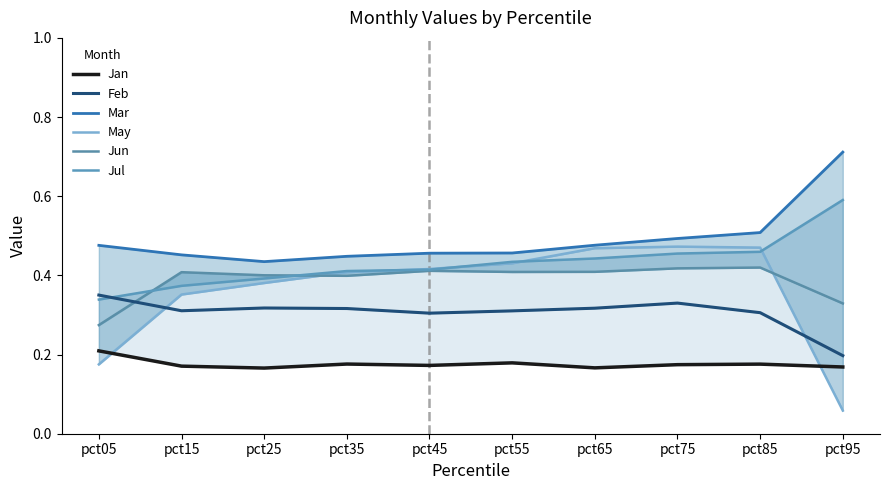

The Jul series shows 0.8 at pct95. True or false?

False